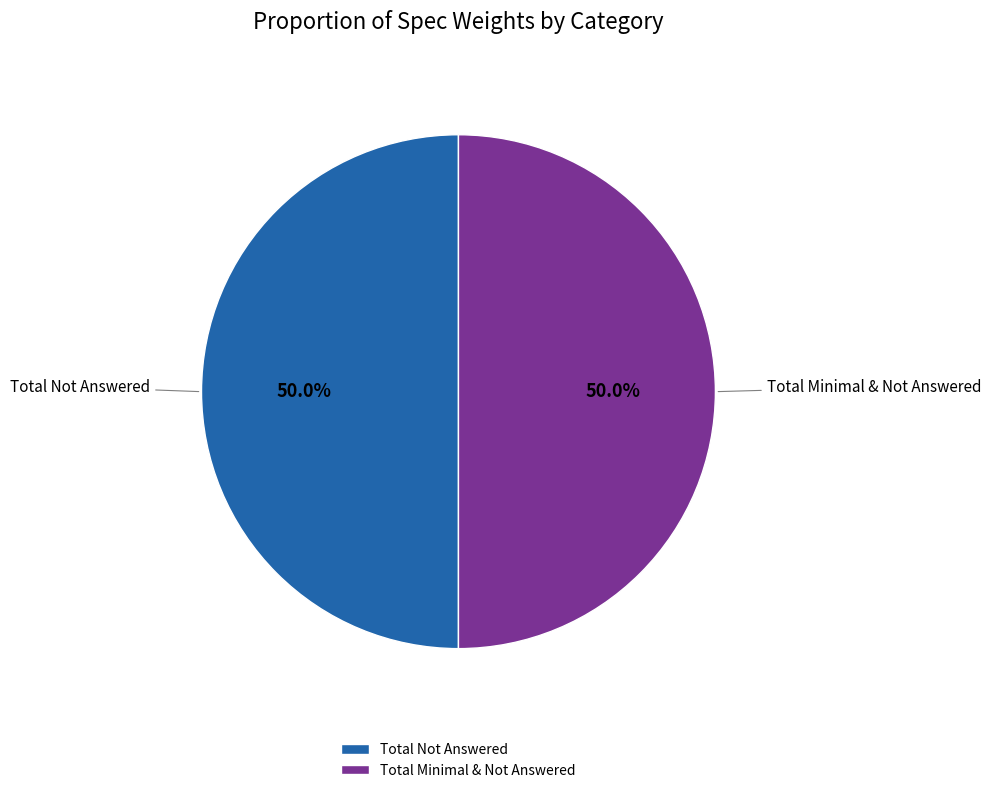

Approximately how many times larger is the value at Total Not Answered compared to Total Minimal & Not Answered?

1.0